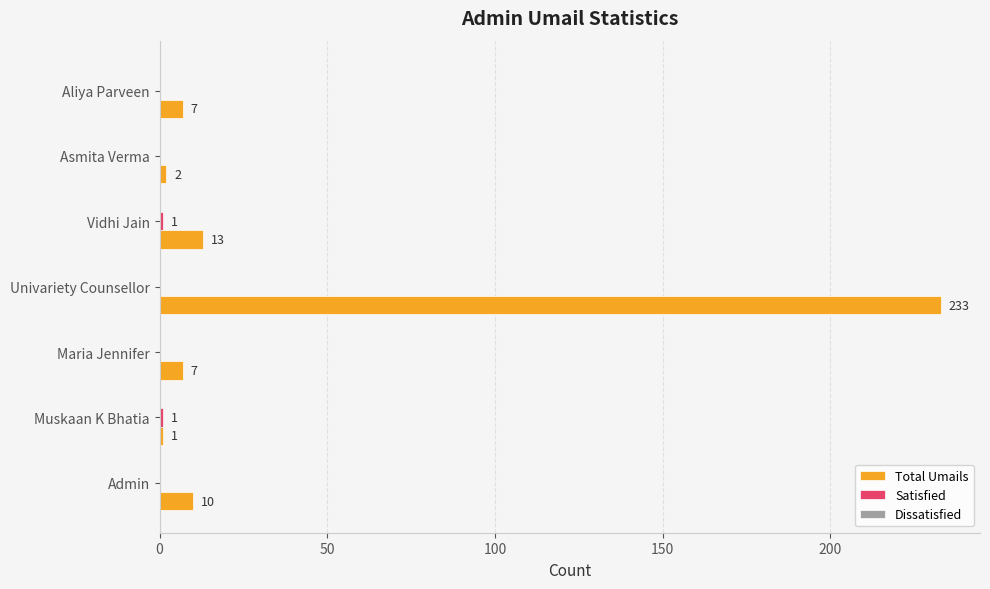

At which category is the sum across all series the highest?

Univariety Counsellor